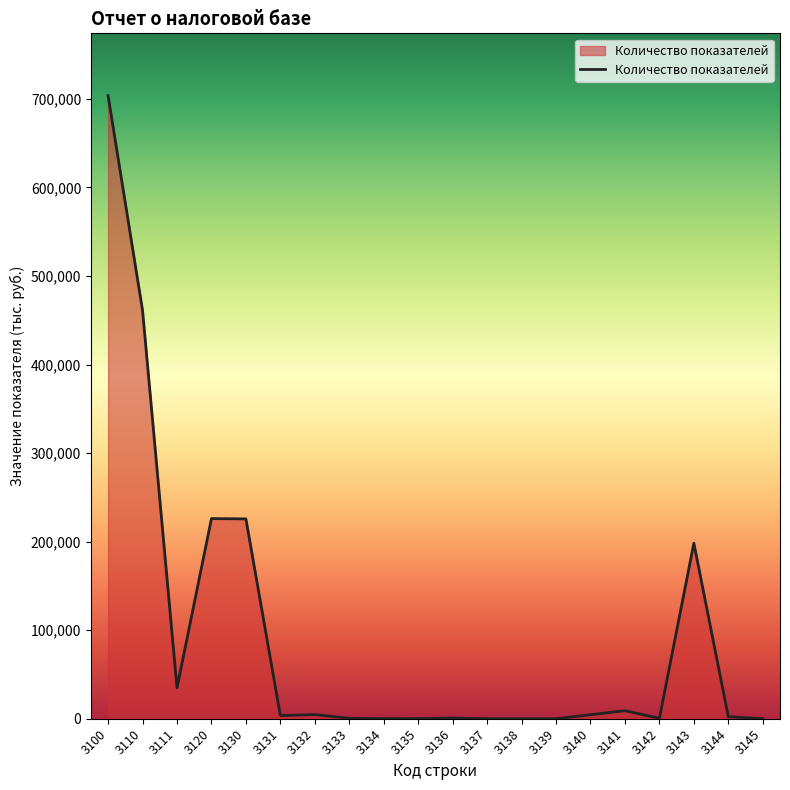

How many distinct data groups are displayed?

1